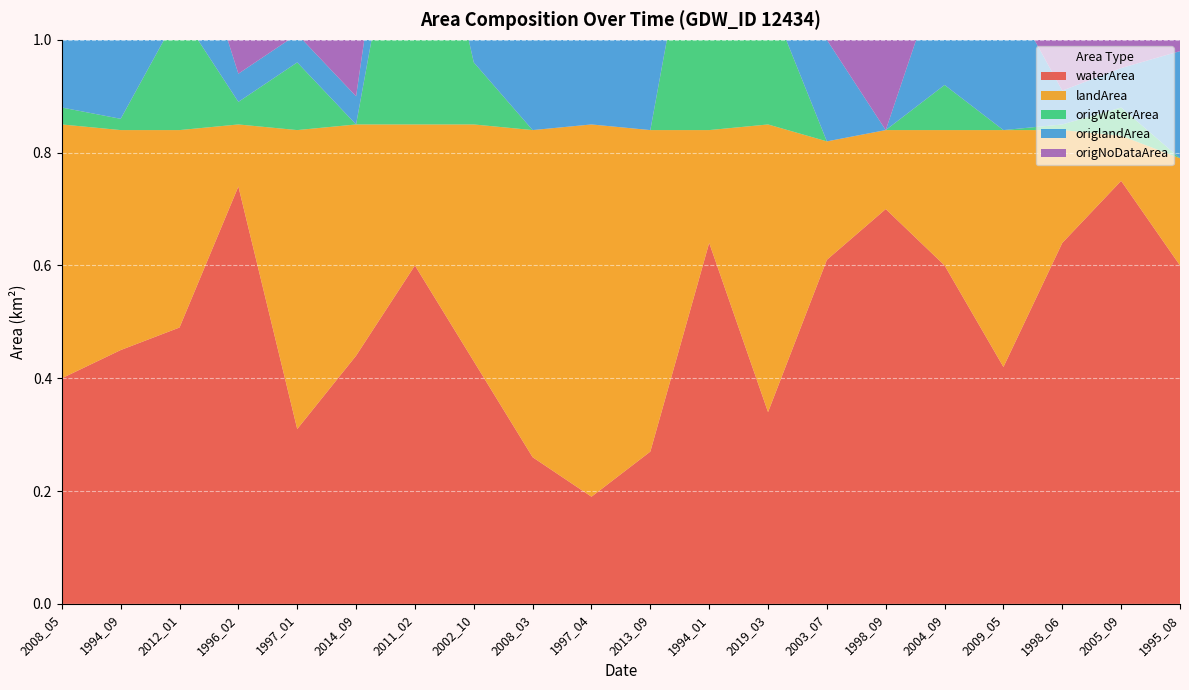

Reading left to right, transcribe all the data shown in this chart.

waterArea: 2008_05=0.4	1994_09=0.5	2012_01=0.5	1996_02=0.7	1997_01=0.3	2014_09=0.4	2011_02=0.6	2002_10=0.4	2008_03=0.3	1997_04=0.2	2013_09=0.3	1994_01=0.6	2019_03=0.3	2003_07=0.6	1998_09=0.7	2004_09=0.6	2009_05=0.4	1998_06=0.6	2005_09=0.8	1995_08=0.6
landArea: 2008_05=0.5	1994_09=0.4	2012_01=0.3	1996_02=0.1	1997_01=0.5	2014_09=0.4	2011_02=0.2	2002_10=0.4	2008_03=0.6	1997_04=0.7	2013_09=0.6	1994_01=0.2	2019_03=0.5	2003_07=0.2	1998_09=0.1	2004_09=0.2	2009_05=0.4	1998_06=0.2	2005_09=0.1	1995_08=0.2
origWaterArea: 2008_05=0.0	1994_09=0.0	2012_01=0.2	1996_02=0.0	1997_01=0.1	2014_09=0.0	2011_02=0.6	2002_10=0.1	2008_03=0.0	1997_04=0.0	2013_09=0.0	1994_01=0.6	2019_03=0.2	2003_07=0.0	1998_09=0.0	2004_09=0.1	2009_05=0.0	1998_06=0.0	2005_09=0.1	1995_08=0.0
origlandArea: 2008_05=0.2	1994_09=0.3	2012_01=0.2	1996_02=0.1	1997_01=0.1	2014_09=0.1	2011_02=0.2	2002_10=0.4	2008_03=0.6	1997_04=0.4	2013_09=0.3	1994_01=0.1	2019_03=0.4	2003_07=0.2	1998_09=0.0	2004_09=0.2	2009_05=0.3	1998_06=0.1	2005_09=0.1	1995_08=0.2
origNoDataArea: 2008_05=0.6	1994_09=0.5	2012_01=0.4	1996_02=0.8	1997_01=0.7	2014_09=0.8	2011_02=0.1	2002_10=0.3	2008_03=0.3	1997_04=0.5	2013_09=0.5	1994_01=0.2	2019_03=0.2	2003_07=0.7	1998_09=0.8	2004_09=0.5	2009_05=0.6	1998_06=0.8	2005_09=0.7	1995_08=0.7